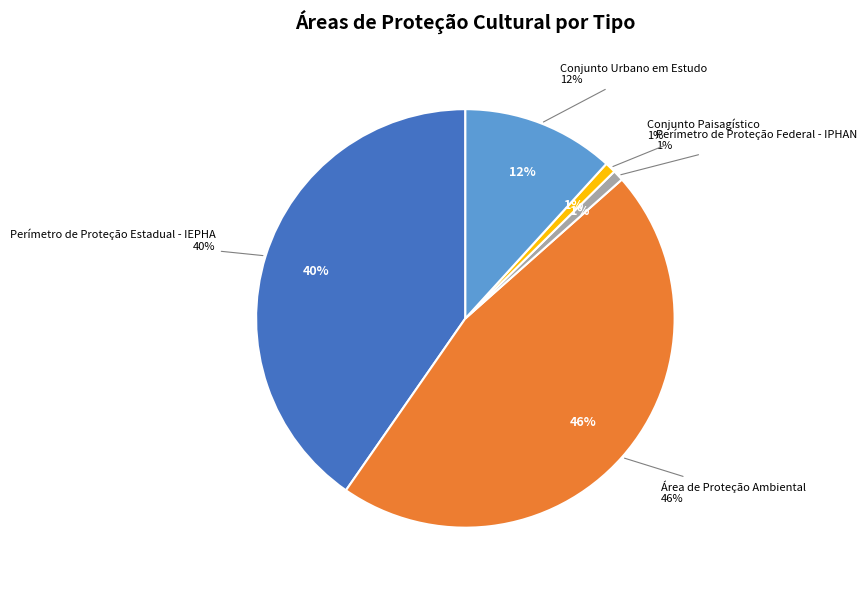

How many slices are in this pie chart?

5